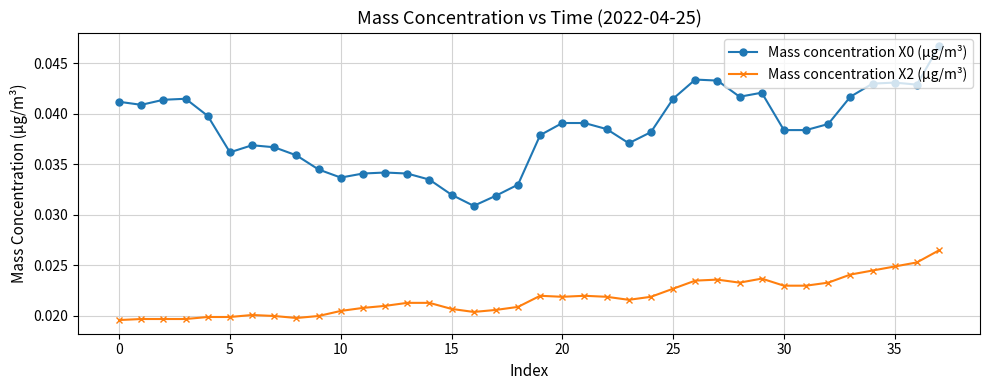

True or false: Mass concentration X2 (μg/m³) has more than 2 interior local peaks.

True